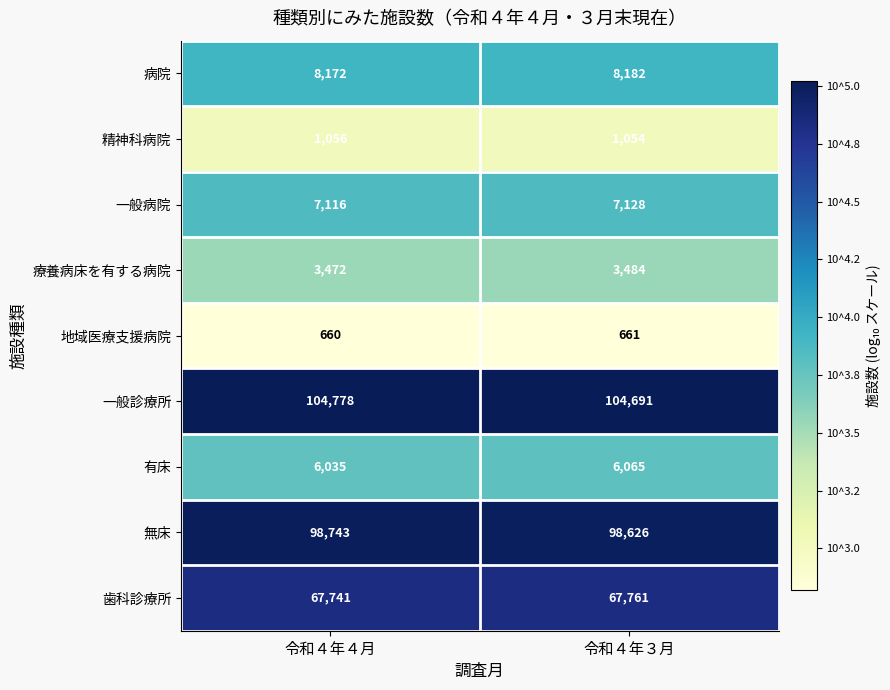

What is the total value across all series at 令和４年３月?

297652